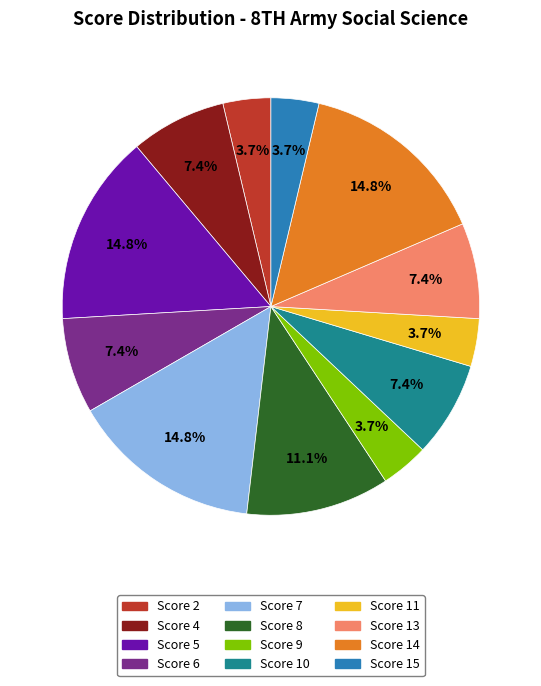

Does Score 10 account for over 50% of the chart?

No